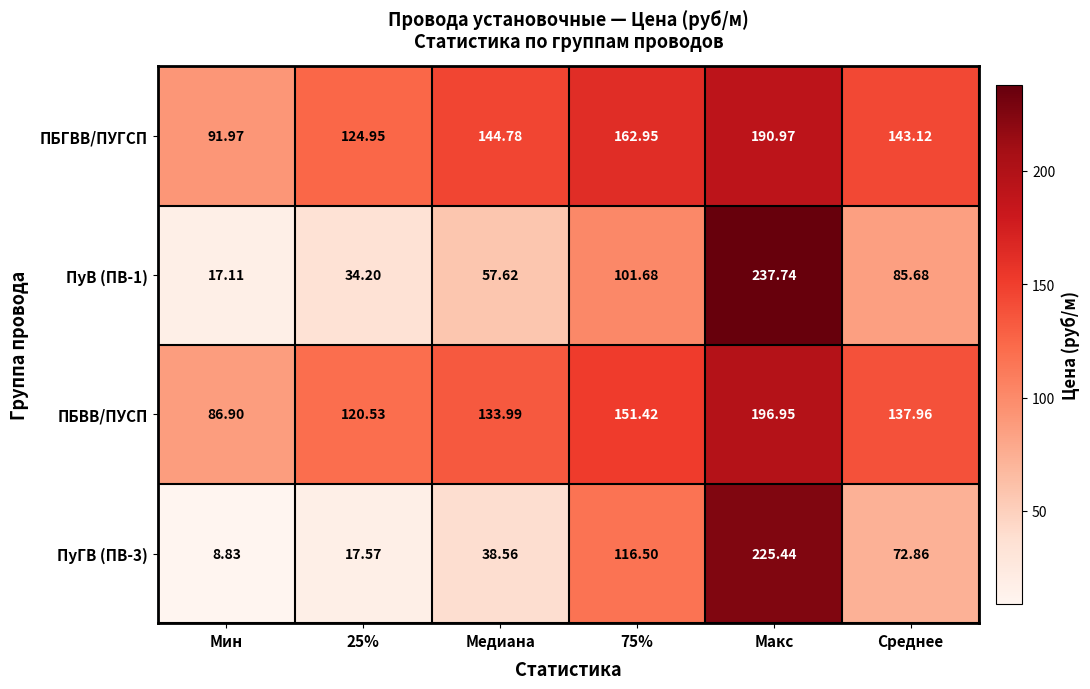

Is the value of ПуВ (ПВ-1) at Мин greater than the value of ПуГВ (ПВ-3) at 25%?

No